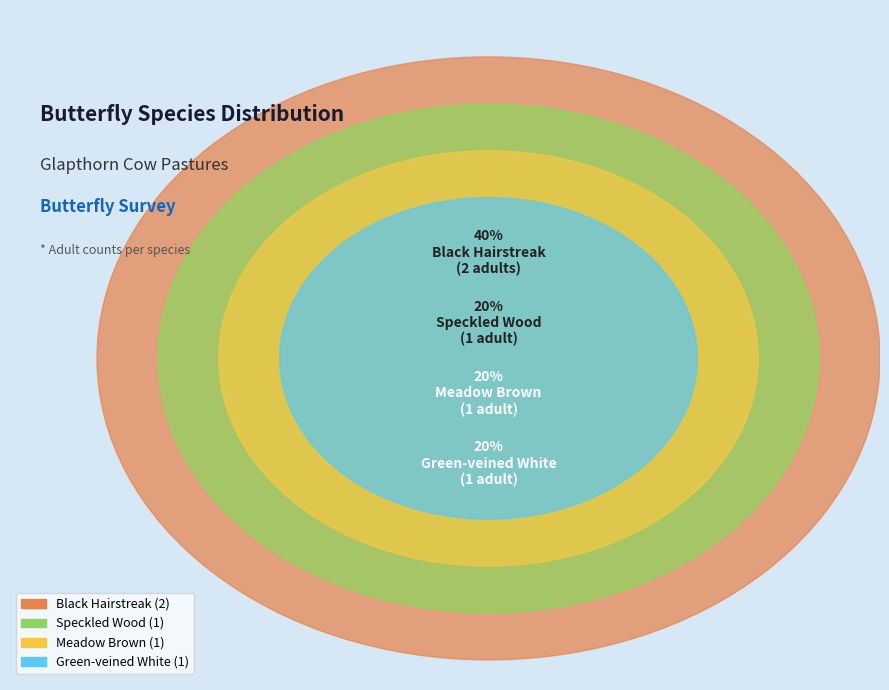

What is the change in value from Green-veined White to Black Hairstreak?

+1